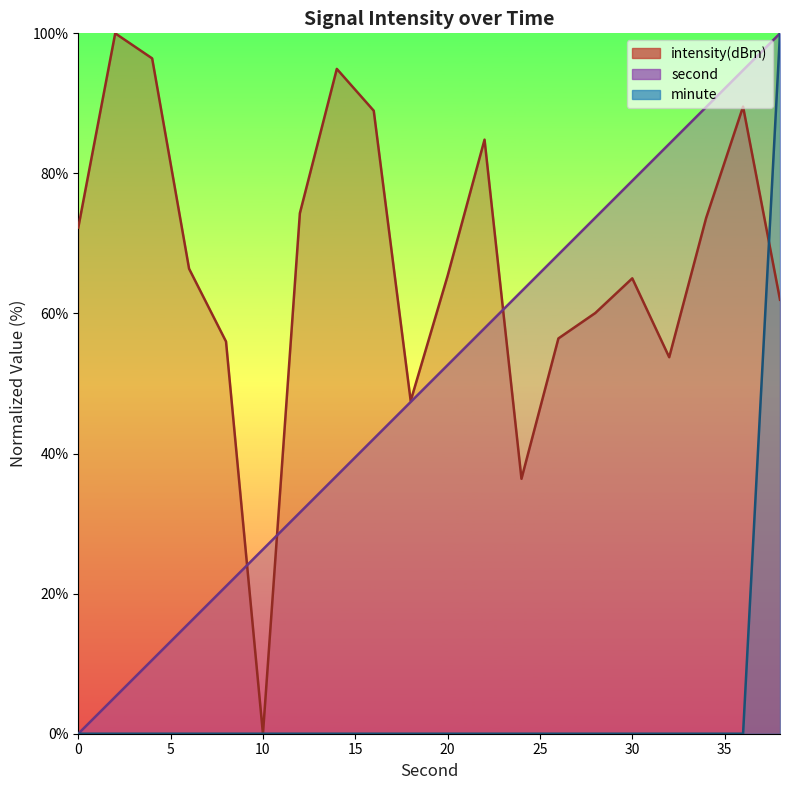

What is the approximate value of intensity at 12?

74.3